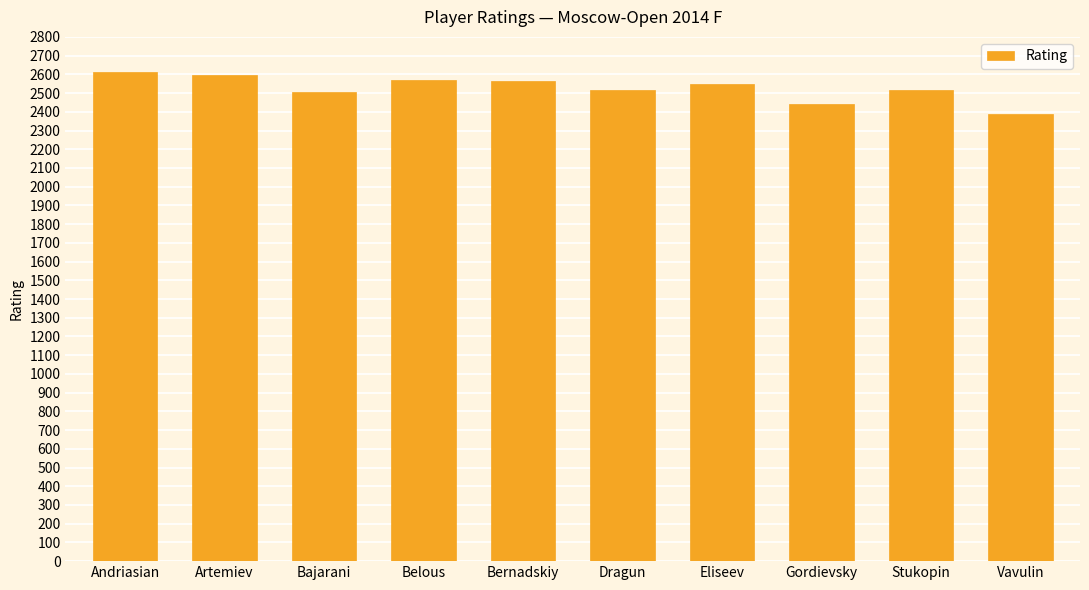

What value does the data have at Artemiev, to the nearest 10?

2600